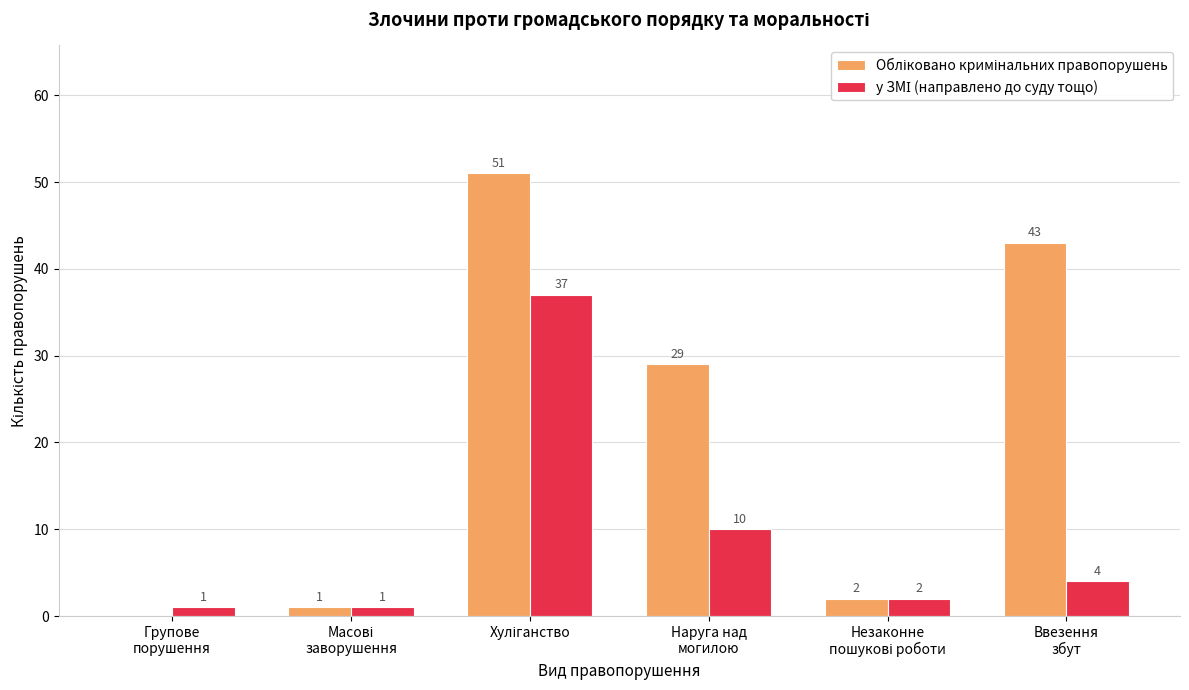

How many data points does each series have?

6